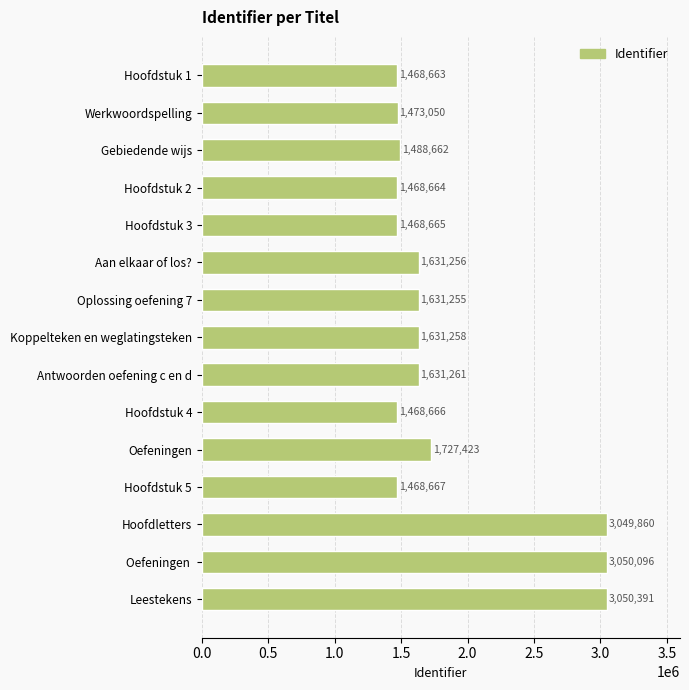

Which label corresponds to the largest value in the chart?

Leestekens